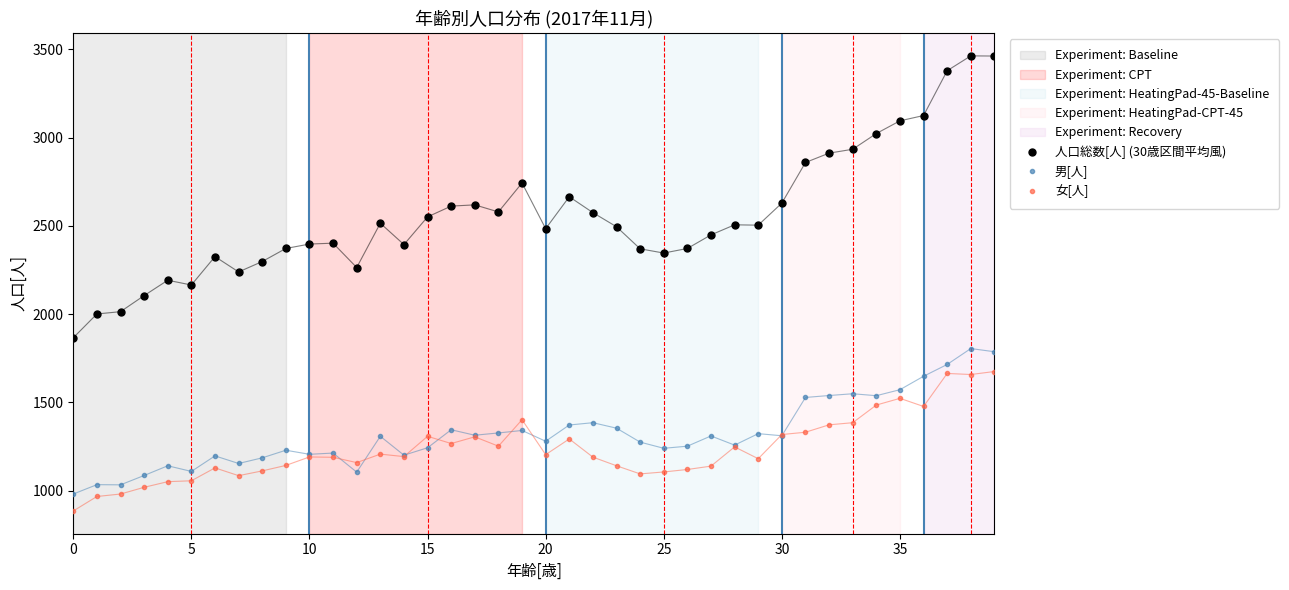

Which series has the largest total across all categories?

人口総数[人] (30歳区間平均風)